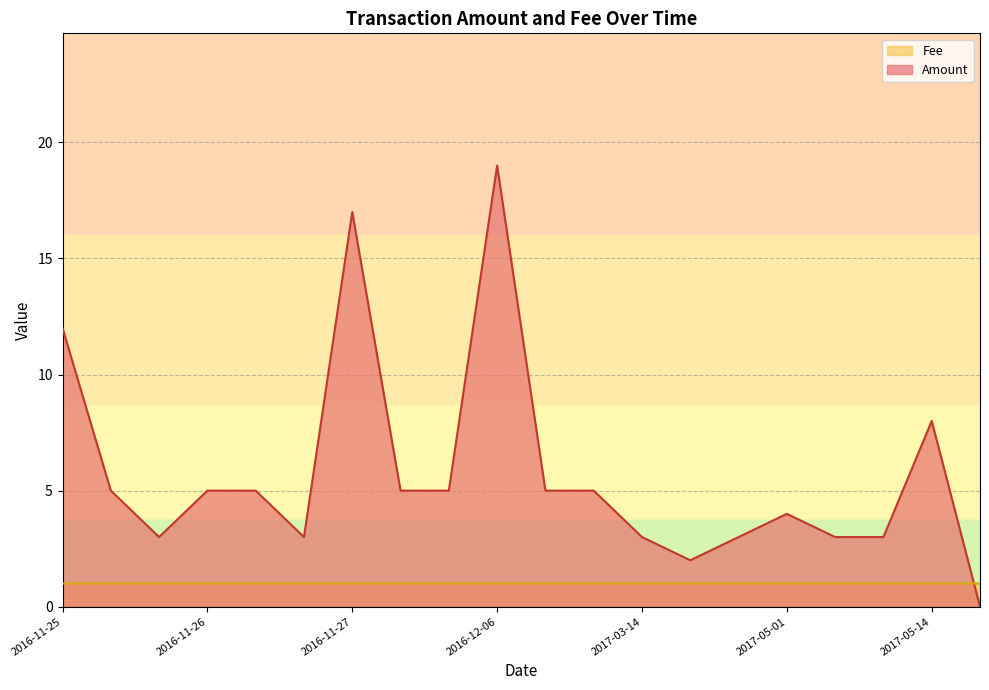

True or false: Amount and Fee intersect in this chart.

True